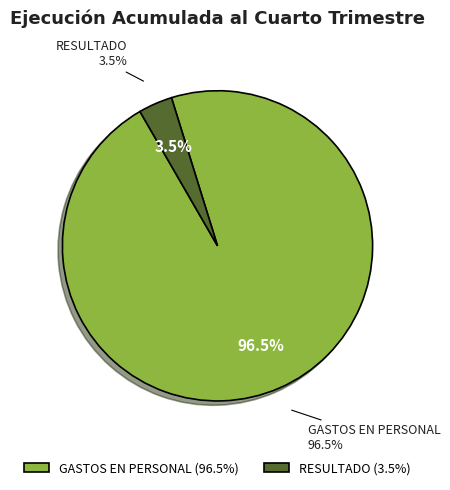

To the nearest percent, what is the difference between the largest and smallest slice percentages?

93%